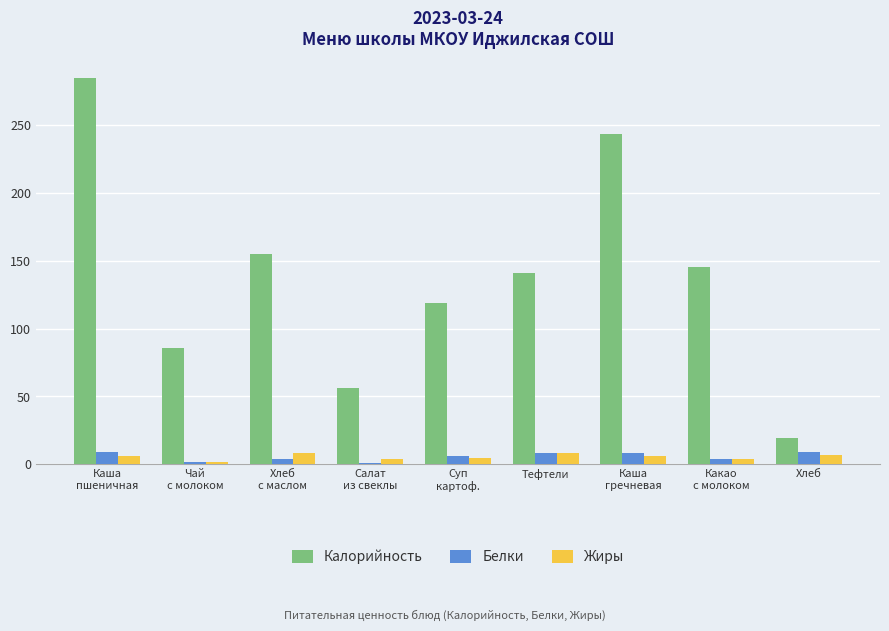

What is the maximum value shown in the chart?

284.9